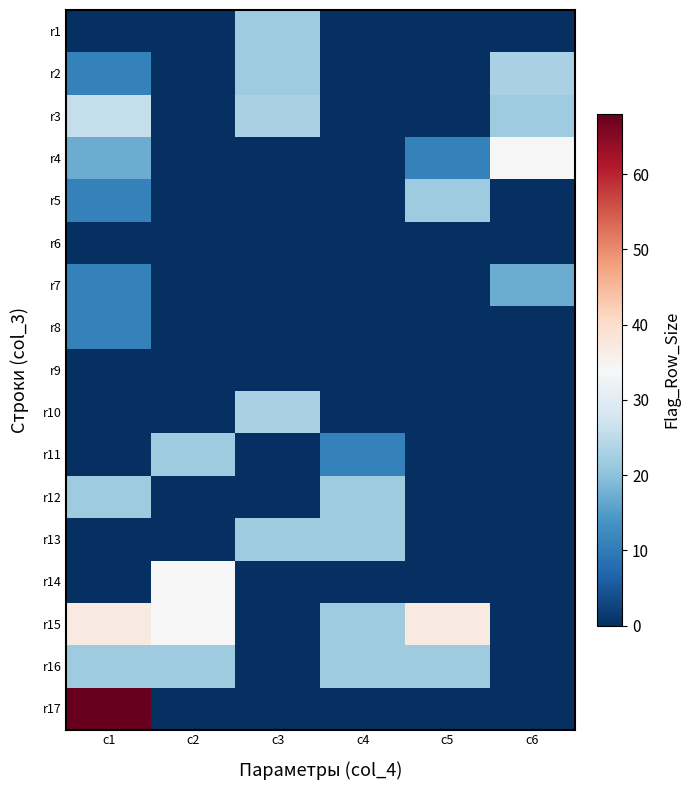

Reading right to left, what are all the values shown in this chart?

r1: c6=0	c5=0	c4=0	c3=22	c2=0	c1=0
r2: c6=23	c5=0	c4=0	c3=22	c2=0	c1=11
r3: c6=22	c5=0	c4=0	c3=23	c2=0	c1=26
r4: c6=34	c5=11	c4=0	c3=0	c2=0	c1=17
r5: c6=0	c5=22	c4=0	c3=0	c2=0	c1=11
r6: c6=0	c5=0	c4=0	c3=0	c2=0	c1=0
r7: c6=17	c5=0	c4=0	c3=0	c2=0	c1=11
r8: c6=0	c5=0	c4=0	c3=0	c2=0	c1=11
r9: c6=0	c5=0	c4=0	c3=0	c2=0	c1=0
r10: c6=0	c5=0	c4=0	c3=23	c2=0	c1=0
r11: c6=0	c5=0	c4=11	c3=0	c2=22	c1=0
r12: c6=0	c5=0	c4=22	c3=0	c2=0	c1=22
r13: c6=0	c5=0	c4=22	c3=22	c2=0	c1=0
r14: c6=0	c5=0	c4=0	c3=0	c2=34	c1=0
r15: c6=0	c5=37	c4=22	c3=0	c2=34	c1=37
r16: c6=0	c5=22	c4=22	c3=0	c2=22	c1=22
r17: c6=0	c5=0	c4=0	c3=0	c2=0	c1=68